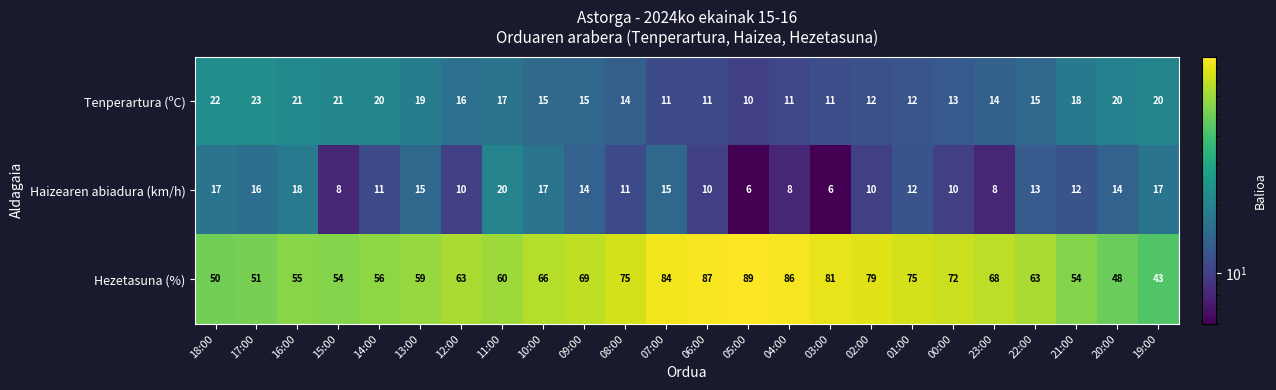

Which series changed the most between 17:00 and 15:00?

Haizearen abiadura (km/h)